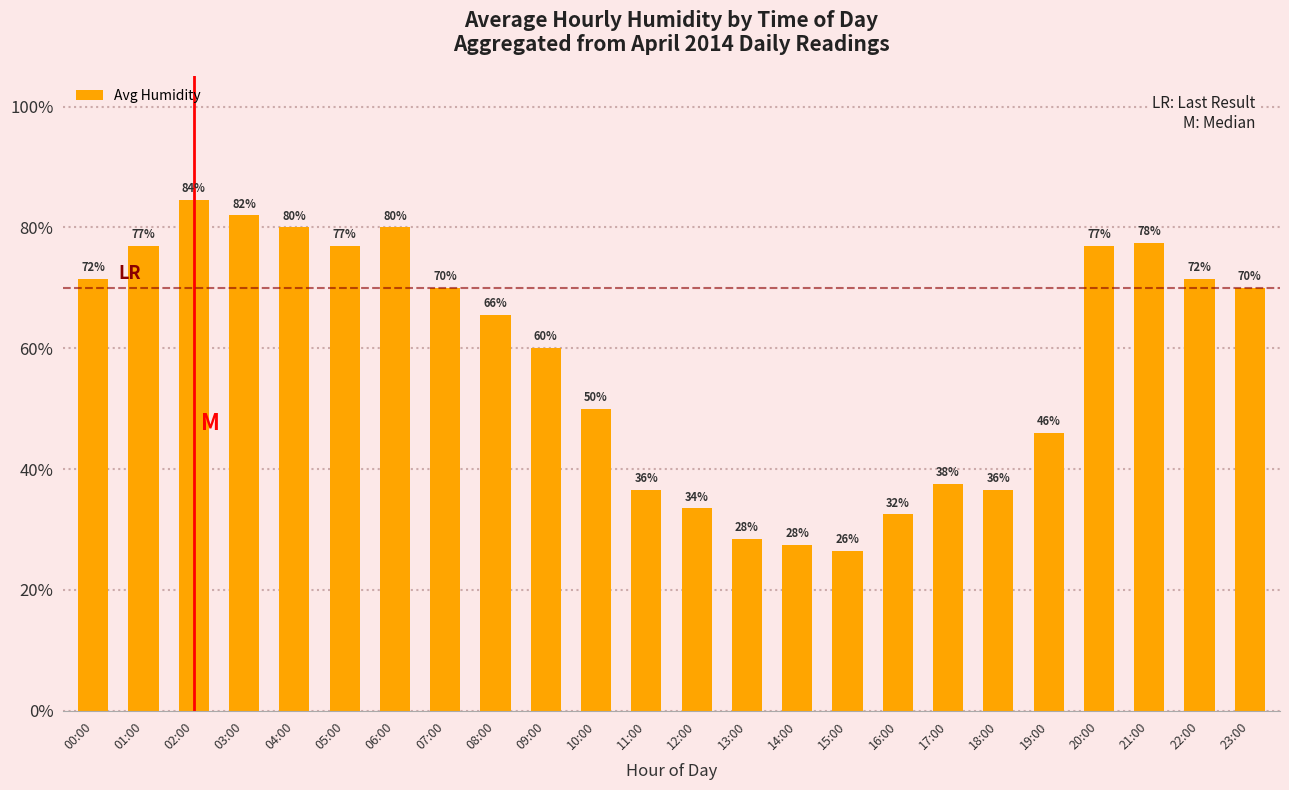

What is the label of the 20th bar from the left?

19:00